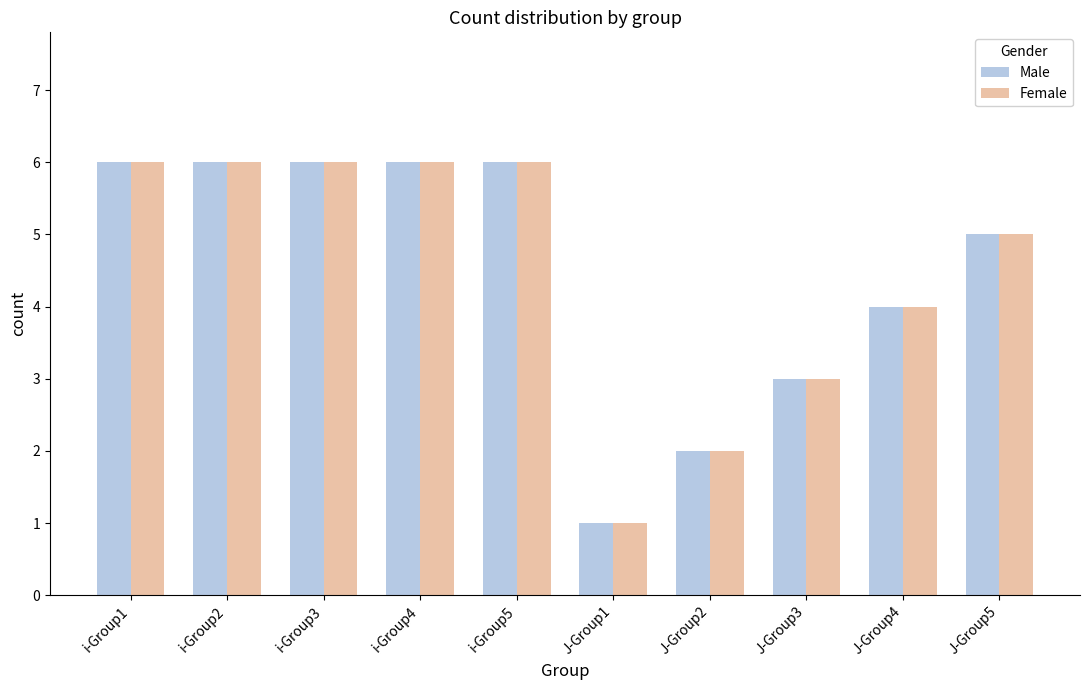

Does the chart contain any negative values?

No